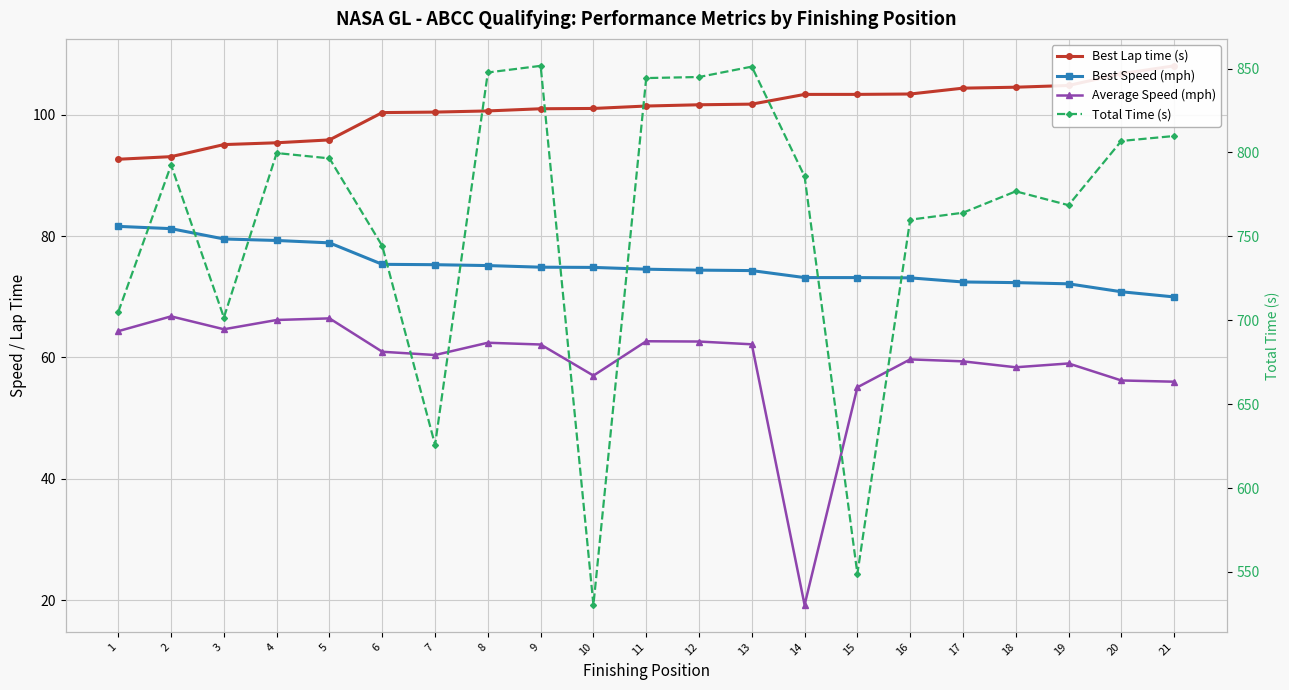

How many data points in Average Speed (mph) are less than 60?

9